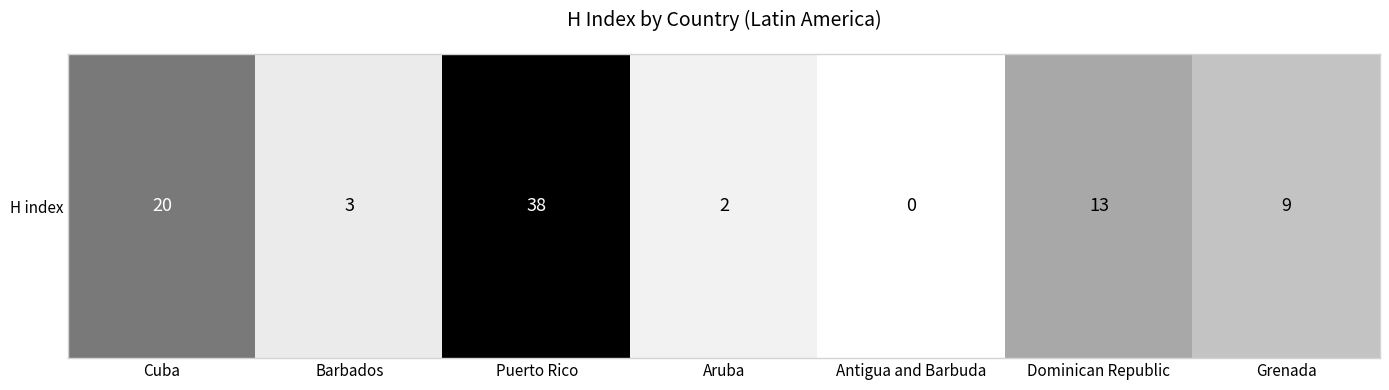

What is the ratio of the value at Cuba to the value at Aruba?

10.0